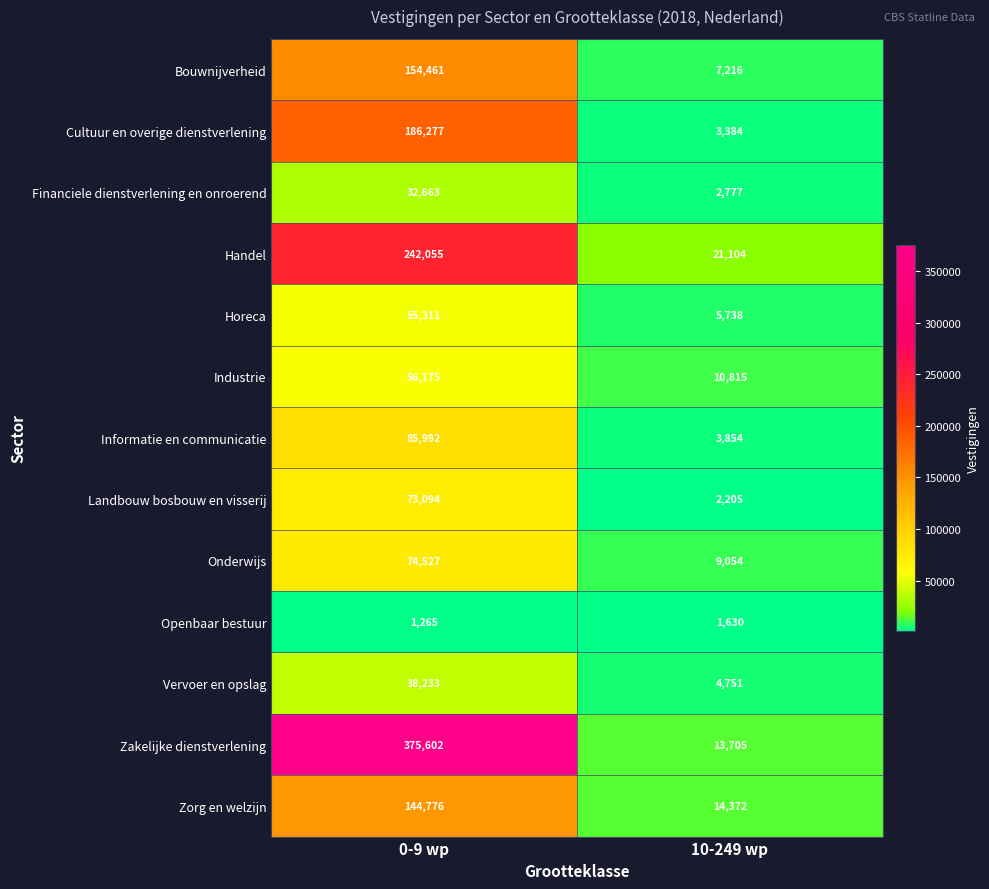

What is the average value of the Openbaar bestuur series?

1448